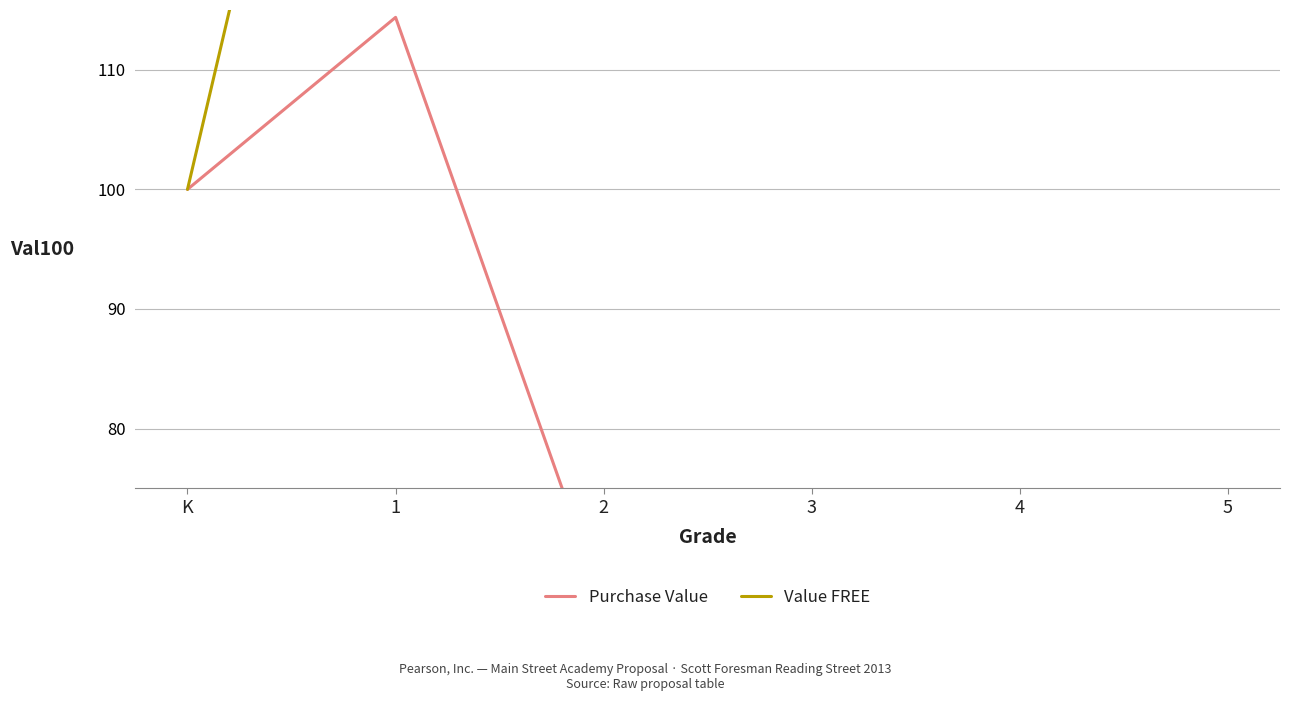

Reading left to right, extract all data points from this chart.

Purchase Value: K=100.0	1=114.4	2=65.2	3=68.3	4=47.3	5=47.3
Value FREE: K=100.0	1=174.3	2=153.8	3=142.6	4=129.5	5=129.5